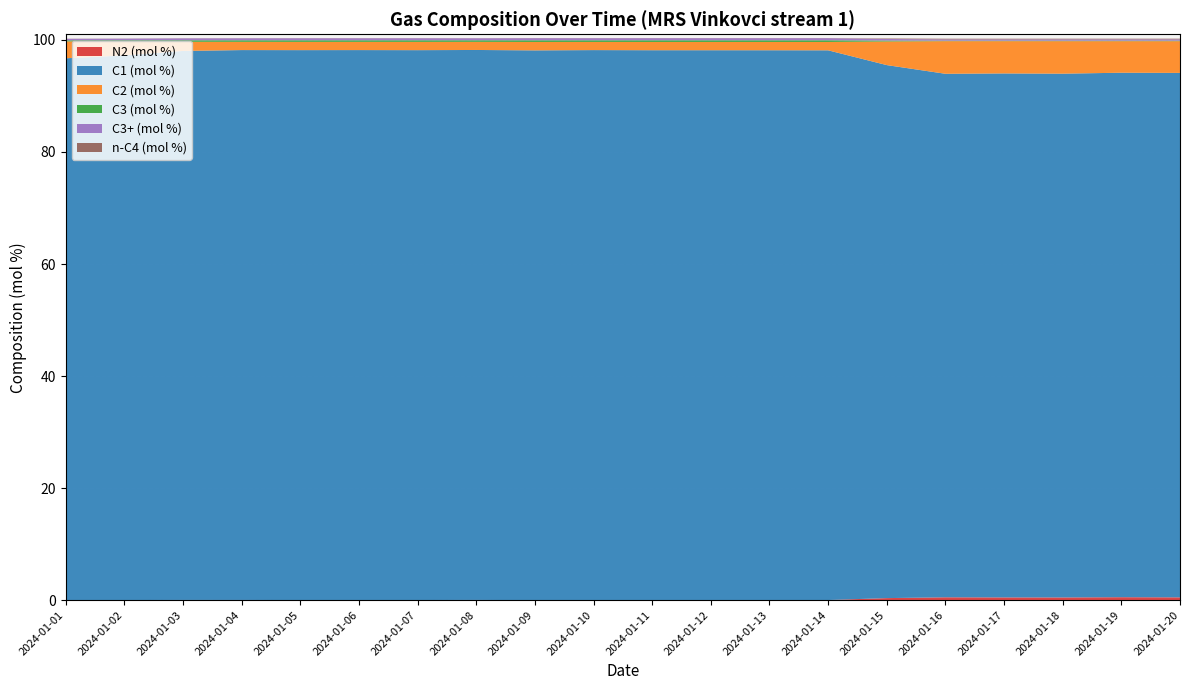

Reading right to left, transcribe all the data shown in this chart.

N2 (mol %): 2024-01-20=0.5	2024-01-19=0.5	2024-01-18=0.5	2024-01-17=0.5	2024-01-16=0.5	2024-01-15=0.4	2024-01-14=0.0	2024-01-13=0.0	2024-01-12=0.0	2024-01-11=0.0	2024-01-10=0.0	2024-01-09=0.0	2024-01-08=0.0	2024-01-07=0.0	2024-01-06=0.0	2024-01-05=0.0	2024-01-04=0.0	2024-01-03=0.0	2024-01-02=0.0	2024-01-01=0.0
C1 (mol %): 2024-01-20=93.6	2024-01-19=93.6	2024-01-18=93.5	2024-01-17=93.5	2024-01-16=93.4	2024-01-15=95.1	2024-01-14=98.1	2024-01-13=98.1	2024-01-12=98.1	2024-01-11=98.1	2024-01-10=98.2	2024-01-09=98.1	2024-01-08=98.2	2024-01-07=98.1	2024-01-06=98.2	2024-01-05=98.1	2024-01-04=98.1	2024-01-03=98.0	2024-01-02=97.2	2024-01-01=96.7
C2 (mol %): 2024-01-20=5.7	2024-01-19=5.6	2024-01-18=5.8	2024-01-17=5.8	2024-01-16=5.8	2024-01-15=4.2	2024-01-14=1.5	2024-01-13=1.5	2024-01-12=1.5	2024-01-11=1.5	2024-01-10=1.5	2024-01-09=1.5	2024-01-08=1.4	2024-01-07=1.5	2024-01-06=1.5	2024-01-05=1.5	2024-01-04=1.5	2024-01-03=1.6	2024-01-02=2.5	2024-01-01=3.0
C3 (mol %): 2024-01-20=0.1	2024-01-19=0.1	2024-01-18=0.1	2024-01-17=0.1	2024-01-16=0.1	2024-01-15=0.2	2024-01-14=0.3	2024-01-13=0.3	2024-01-12=0.3	2024-01-11=0.3	2024-01-10=0.3	2024-01-09=0.3	2024-01-08=0.3	2024-01-07=0.3	2024-01-06=0.3	2024-01-05=0.3	2024-01-04=0.3	2024-01-03=0.3	2024-01-02=0.2	2024-01-01=0.2
C3+ (mol %): 2024-01-20=0.2	2024-01-19=0.2	2024-01-18=0.2	2024-01-17=0.2	2024-01-16=0.2	2024-01-15=0.3	2024-01-14=0.4	2024-01-13=0.4	2024-01-12=0.4	2024-01-11=0.4	2024-01-10=0.4	2024-01-09=0.4	2024-01-08=0.4	2024-01-07=0.4	2024-01-06=0.4	2024-01-05=0.4	2024-01-04=0.4	2024-01-03=0.3	2024-01-02=0.3	2024-01-01=0.3
n-C4 (mol %): 2024-01-20=0.1	2024-01-19=0.1	2024-01-18=0.1	2024-01-17=0.1	2024-01-16=0.1	2024-01-15=0.1	2024-01-14=0.0	2024-01-13=0.0	2024-01-12=0.0	2024-01-11=0.0	2024-01-10=0.0	2024-01-09=0.0	2024-01-08=0.0	2024-01-07=0.0	2024-01-06=0.0	2024-01-05=0.0	2024-01-04=0.0	2024-01-03=0.0	2024-01-02=0.0	2024-01-01=0.0